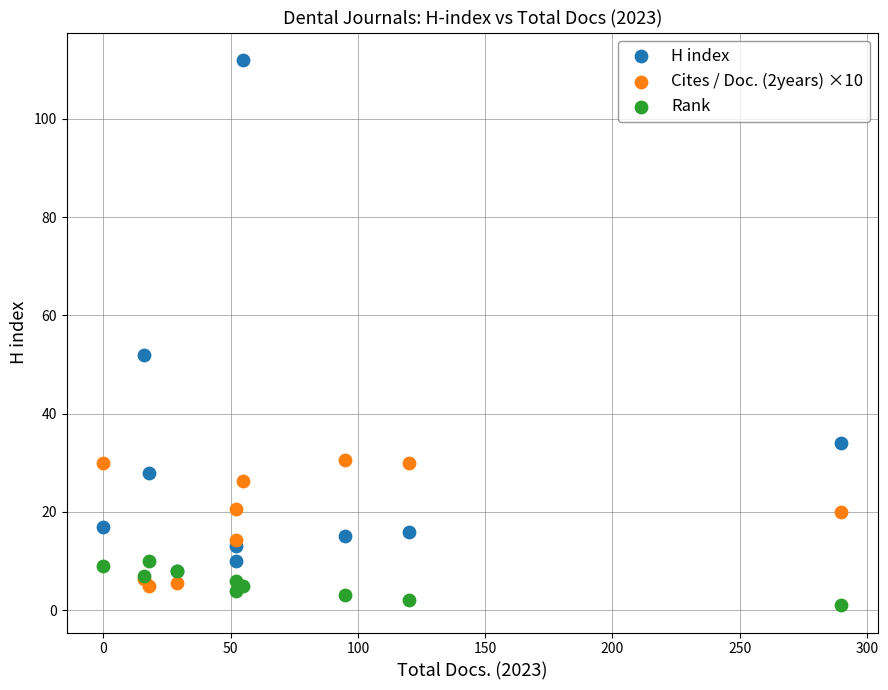

In the H index series, what Y value is closest to 60?

52.0